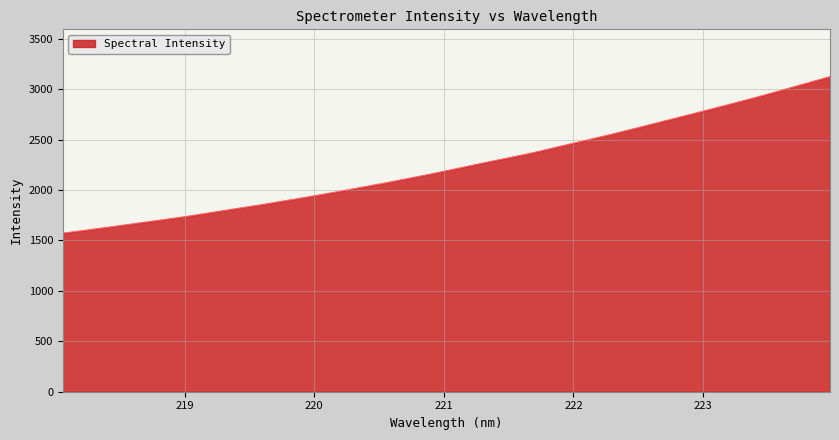

Does the chart display data point markers on the line(s)?

No